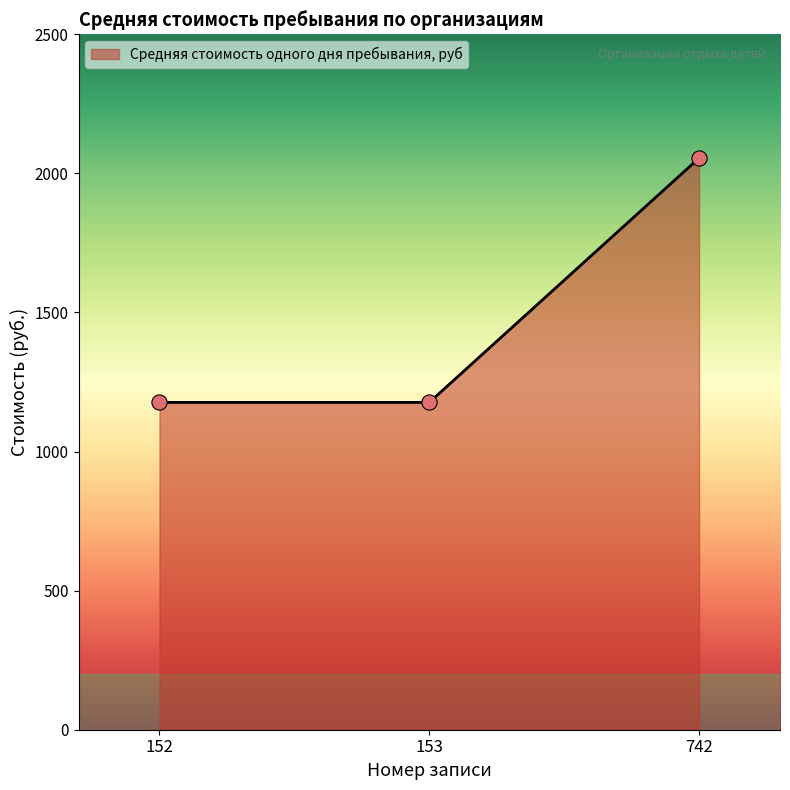

What is the ratio of the value at 153 to the value at 152?

1.0